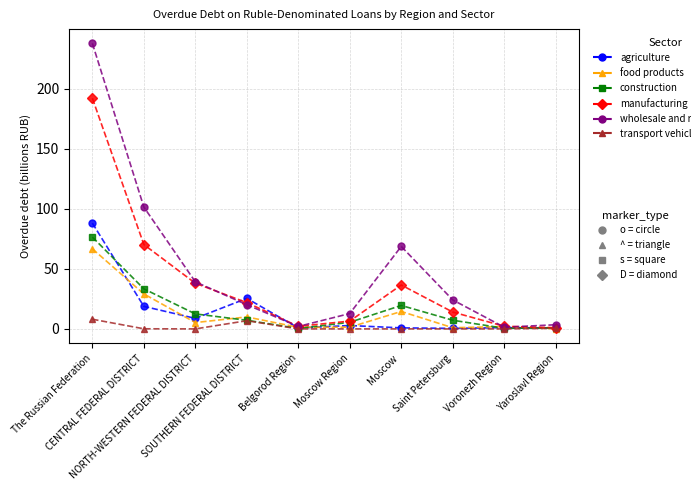

How many series are shown in this chart?

6